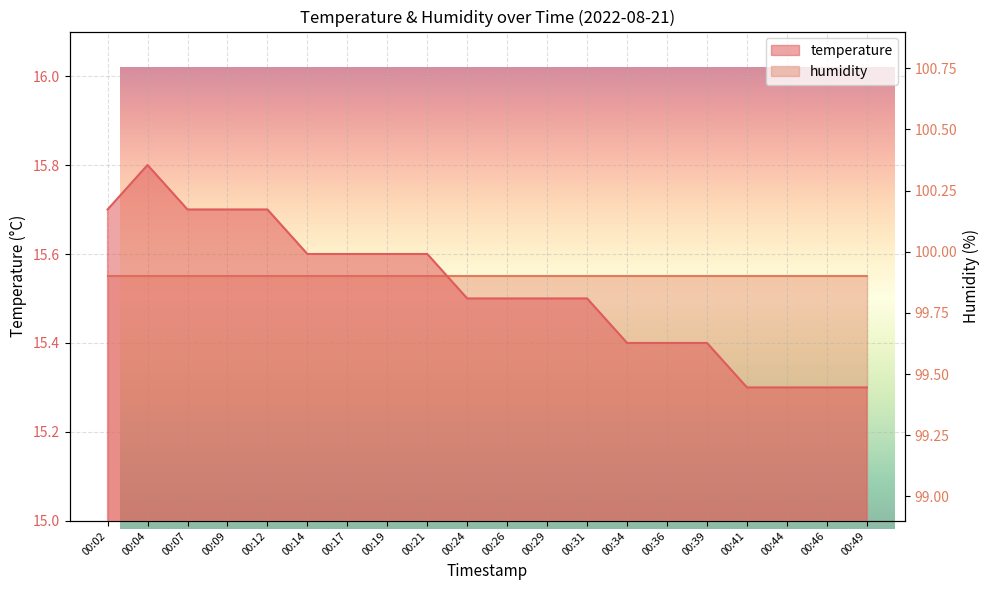

Which label corresponds to the largest value in the chart?

00:04